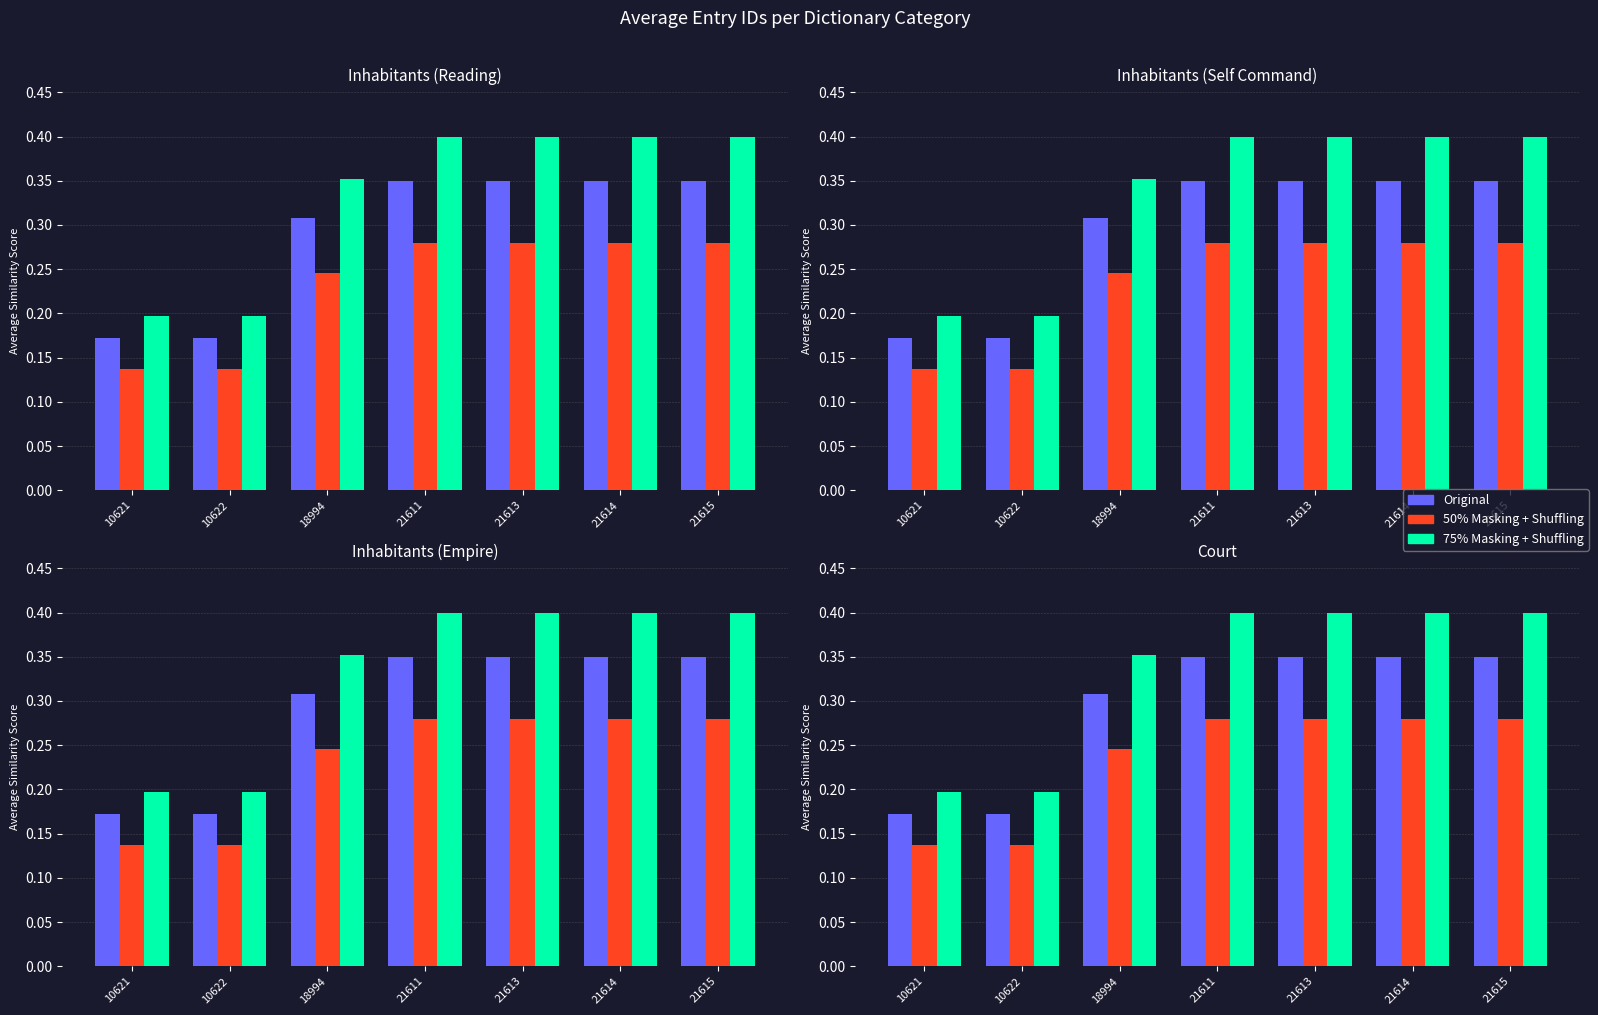

What is the value of the 50% Masking + Shuffling bar at the 4th from the left?

0.3